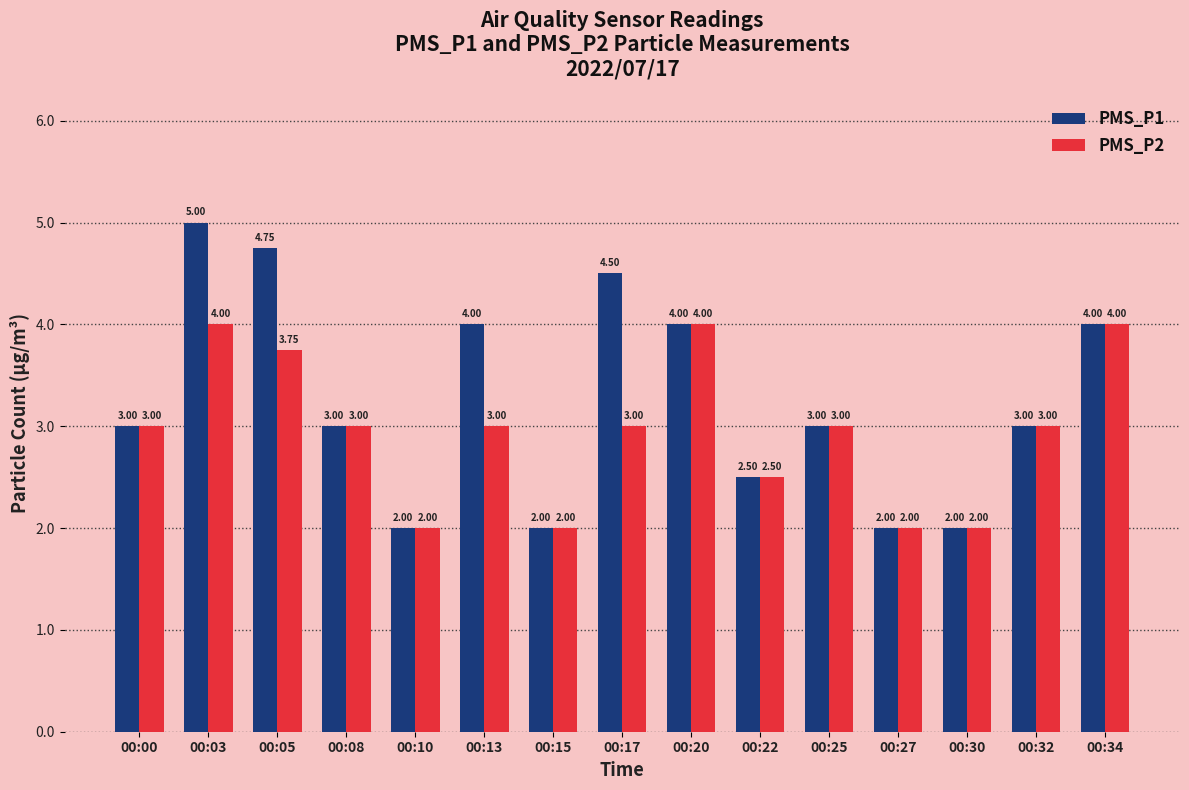

Rank the series by their maximum value, from lowest to highest.

PMS_P2, PMS_P1